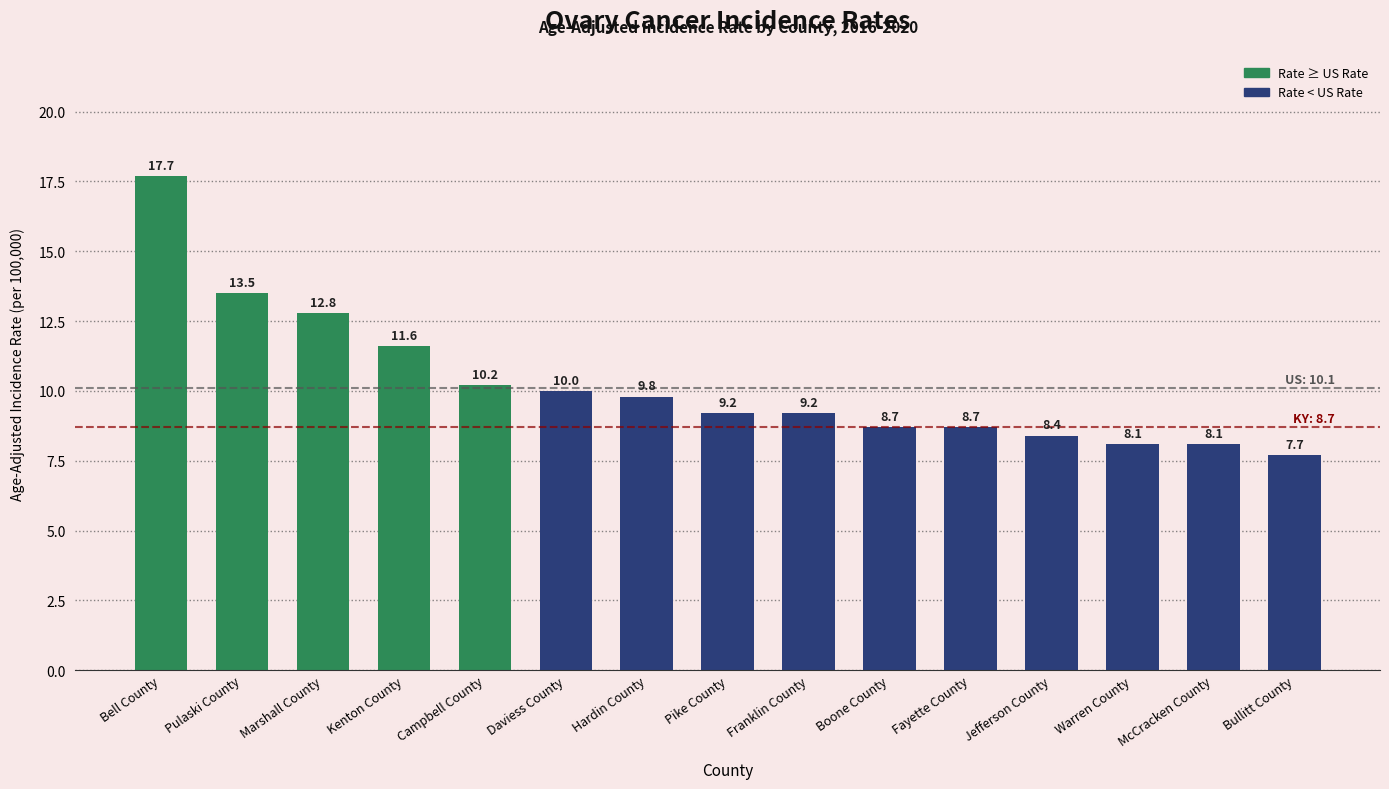

What is the label of the 13th bar from the right?

Marshall County